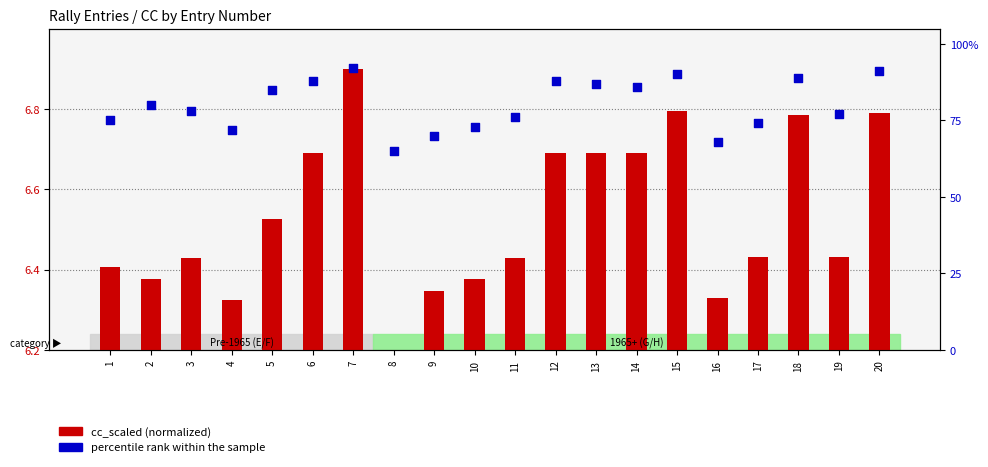

Which series has the largest total across all categories?

percentile rank within the sample